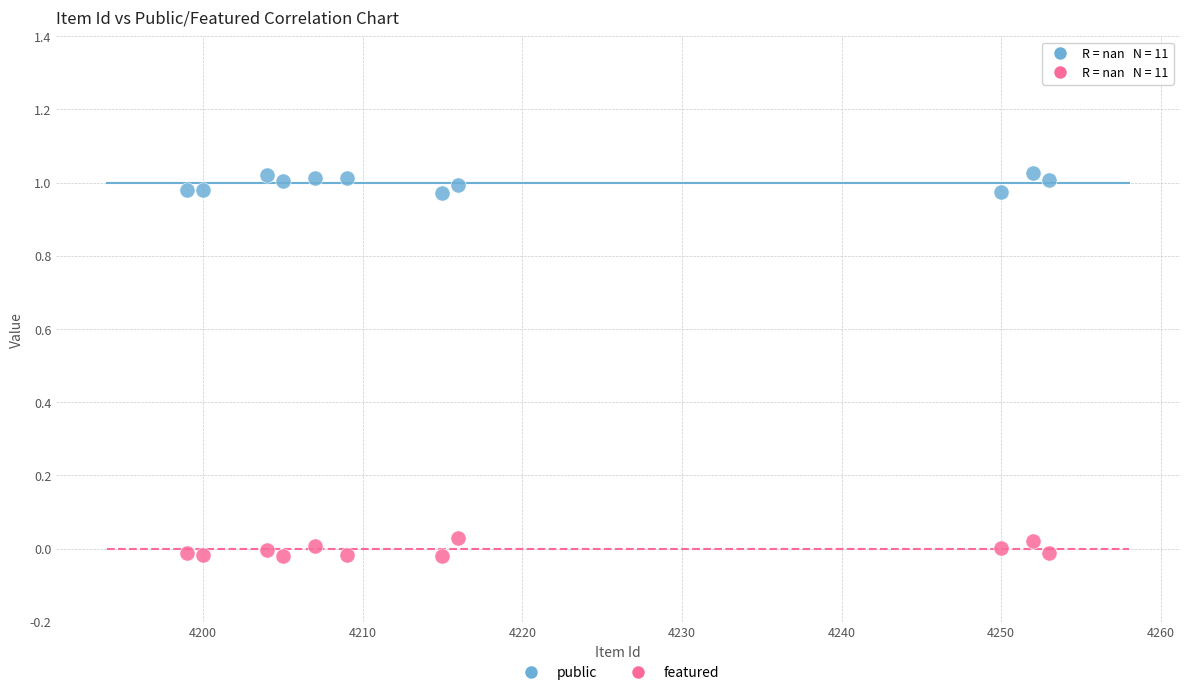

What is the X range (max minus min) for the scatter plot?

54.0